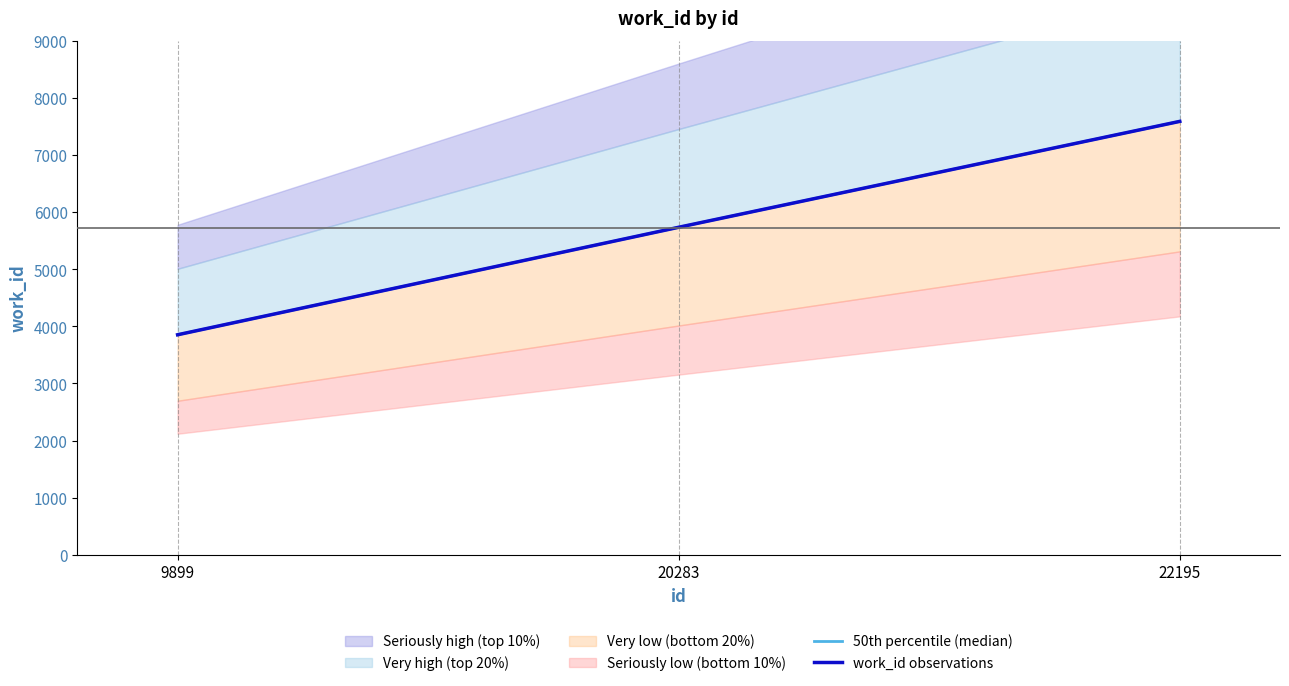

What is the difference between the second highest and minimum values in the work_id observations series?

1883